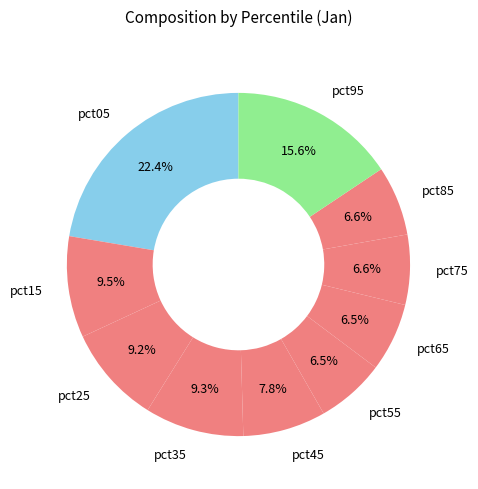

Is it true that pct55 is 13% of the pie?

False